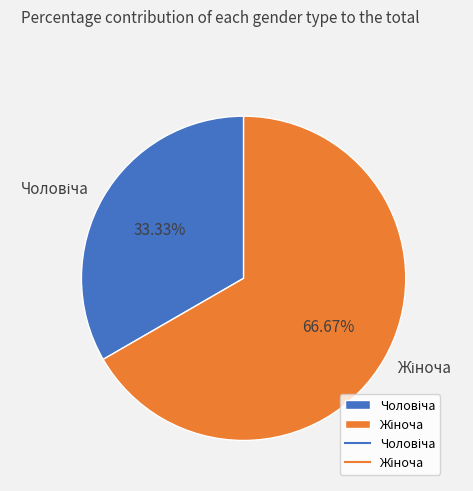

Is there any slice that represents more than half of the pie?

Yes